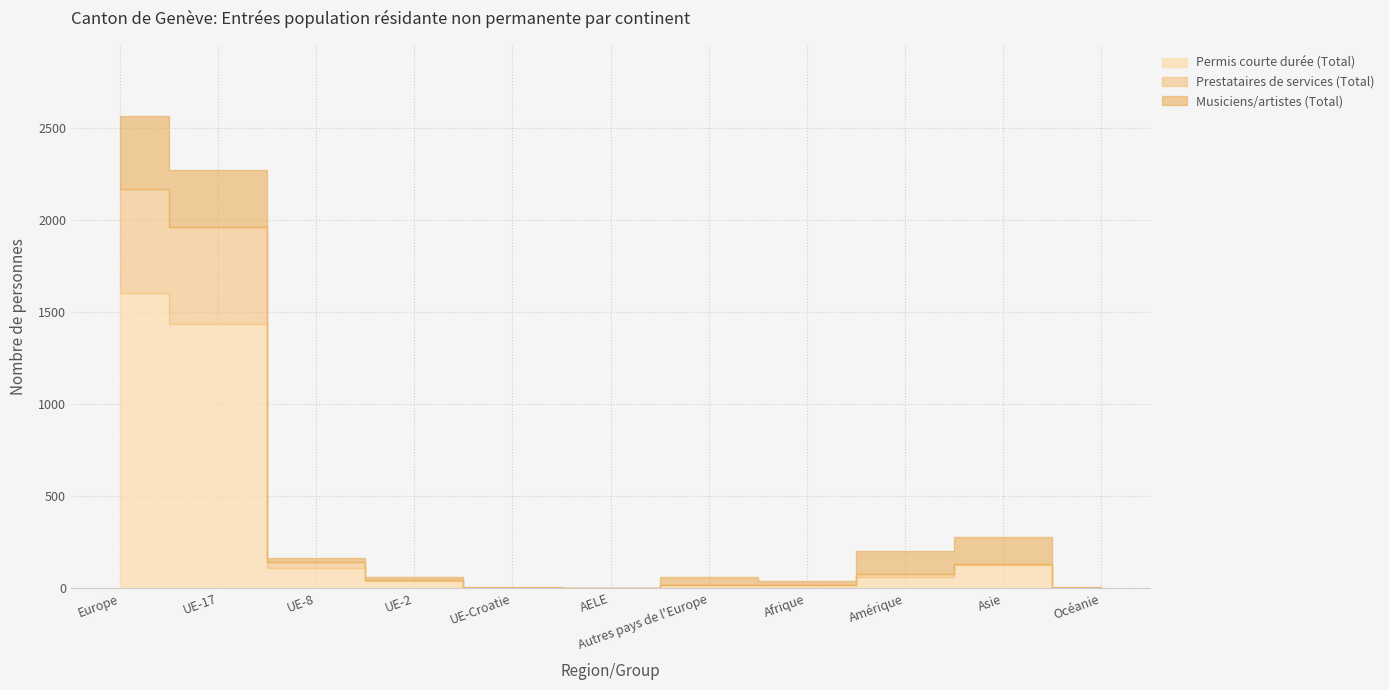

Reading left to right, extract all data points from this chart.

Total: 2566	2270	166	58	7	2	63	41	200	278	7
Femmes: 1606	1437	112	41	0	0	16	15	63	124	2
Hommes: 2169	1961	144	46	0	1	17	18	76	132	2